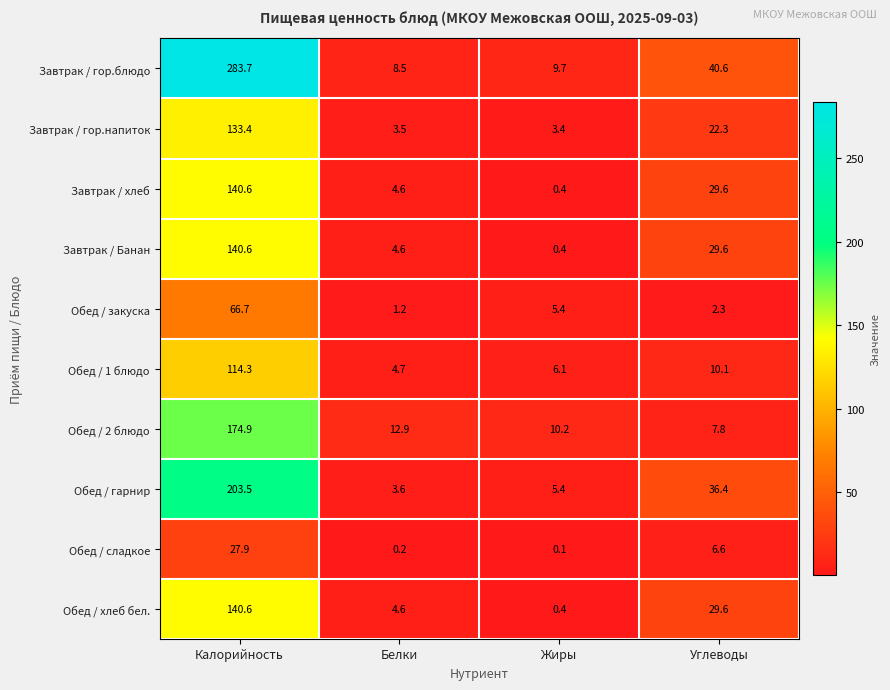

List the labels in order of Завтрак / хлеб value, smallest first.

Жиры, Белки, Углеводы, Калорийность